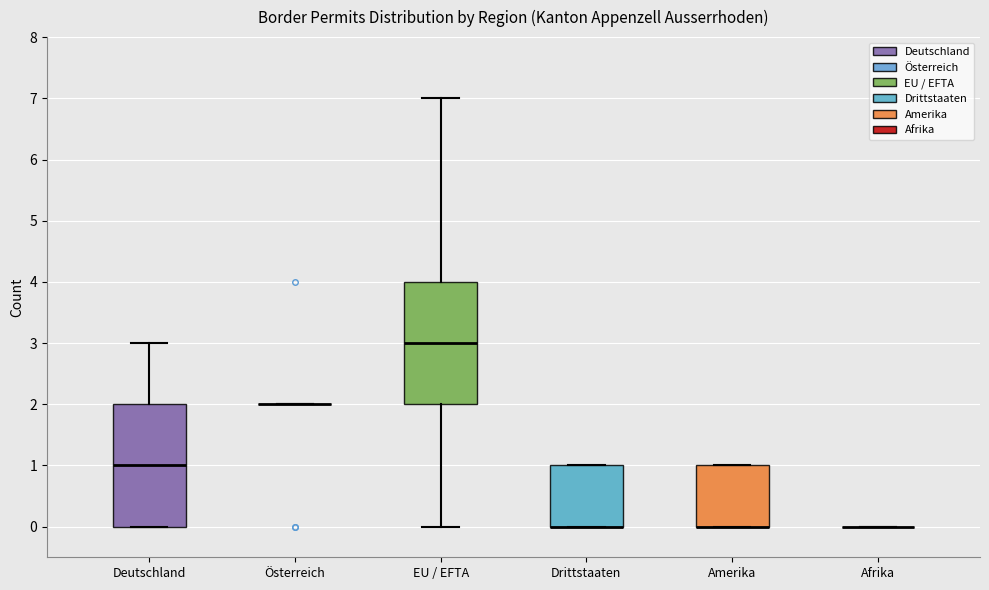

Where is the lower edge of the box for Deutschland on the y-axis? The values are not printed on the chart, so give them approximately, as read against the axis.

0